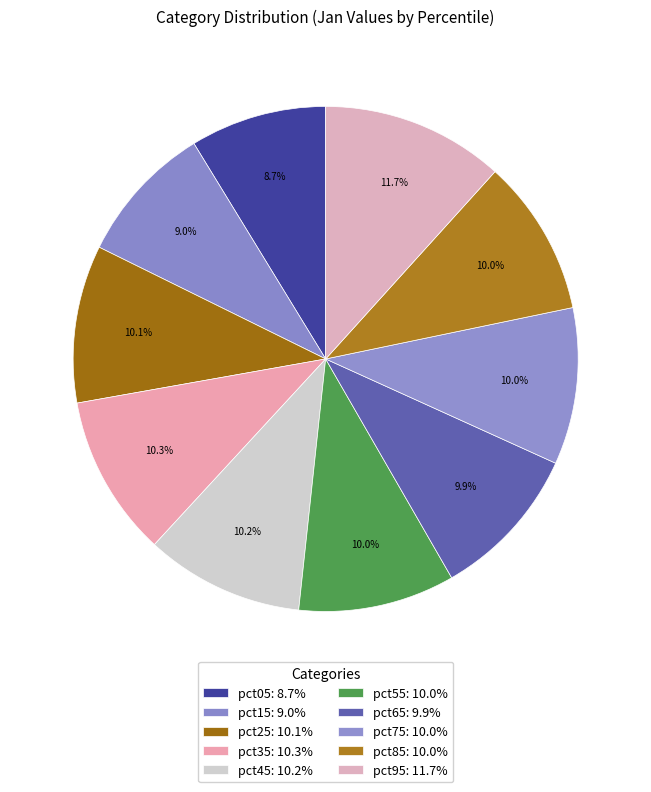

Is it true that pct25 is 23% of the pie?

False